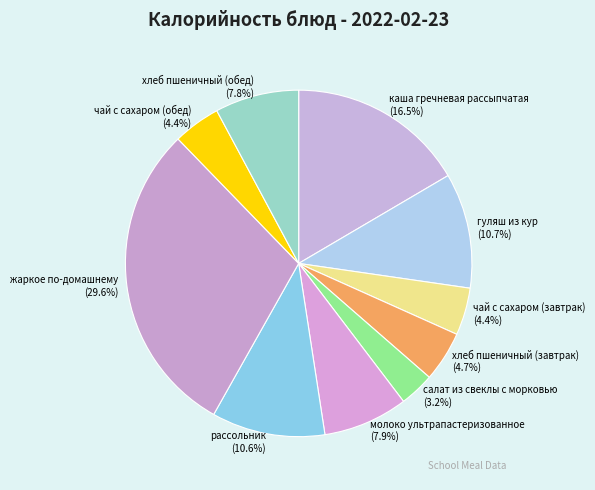

Count the number of slices in the pie.

10